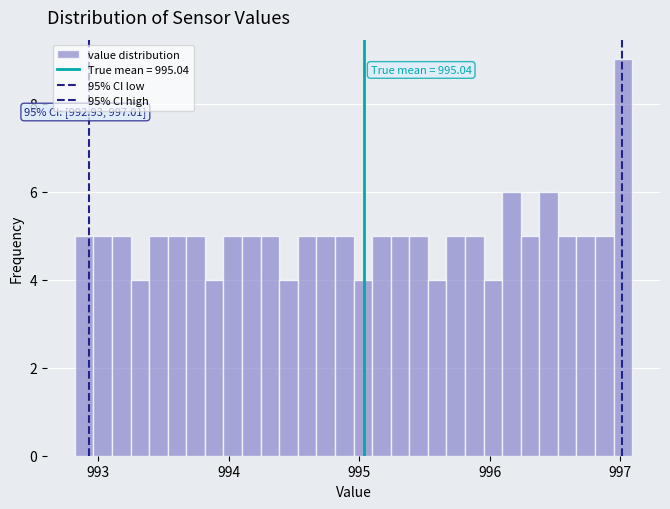

Around what value on the x-axis is the tallest bar? Give the approximate position of its centre, as read against the axis.

997.0